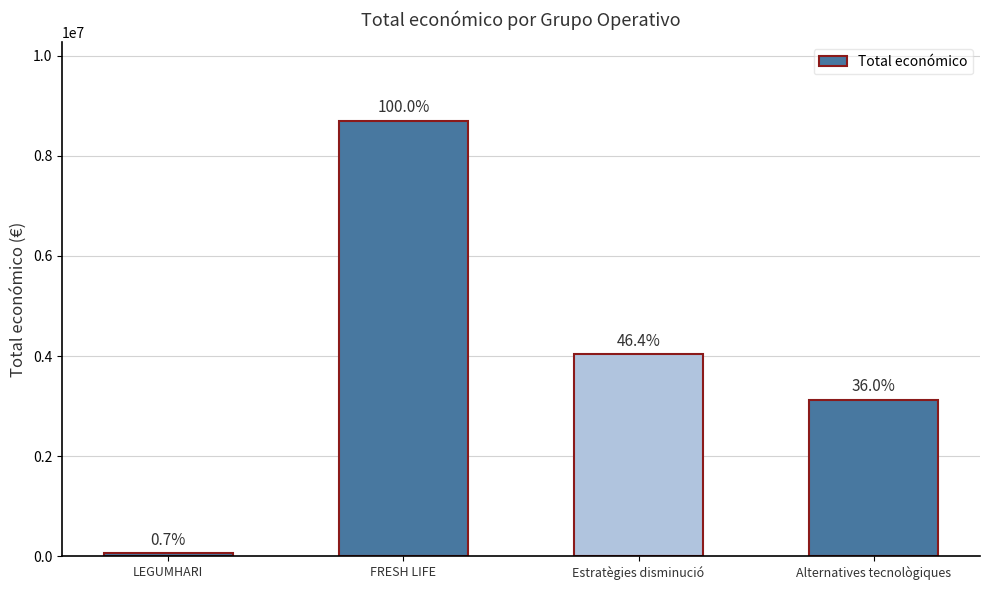

At which label does the data first exceed 4033442?

FRESH LIFE